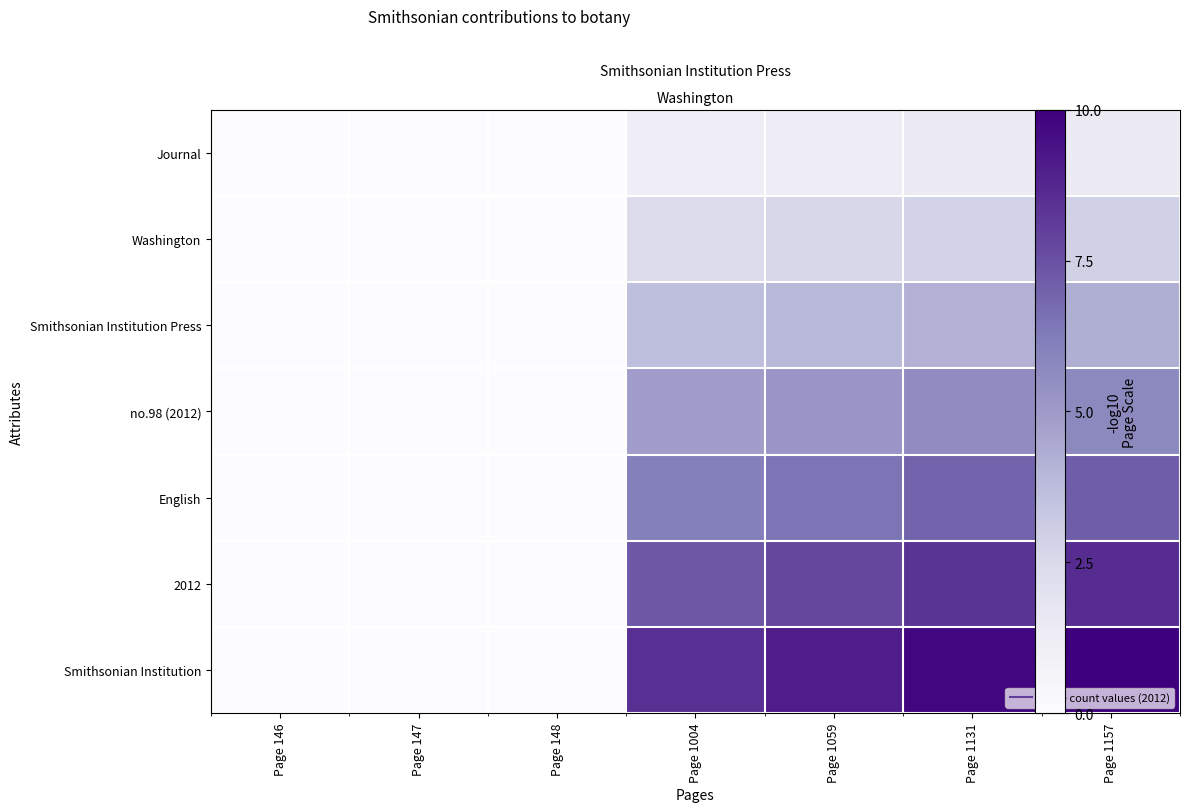

Which has a higher value, Page 1157 or Page 1059?

Page 1157